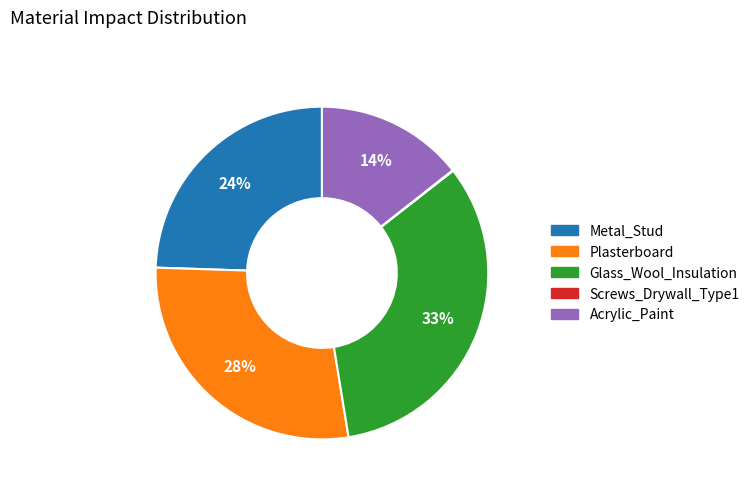

What is the largest slice in the pie chart?

Glass_Wool_Insulation